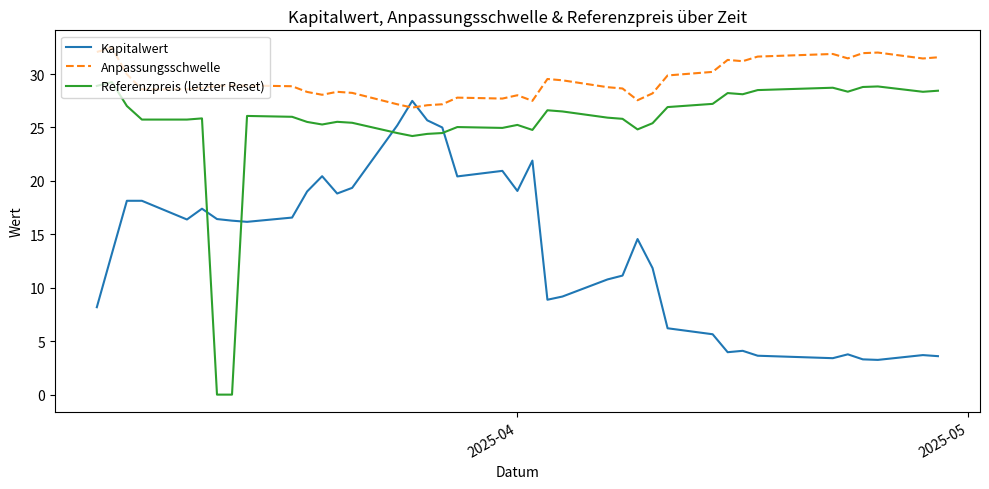

Which series has the widest spread of values?

Referenzpreis (letzter Reset)